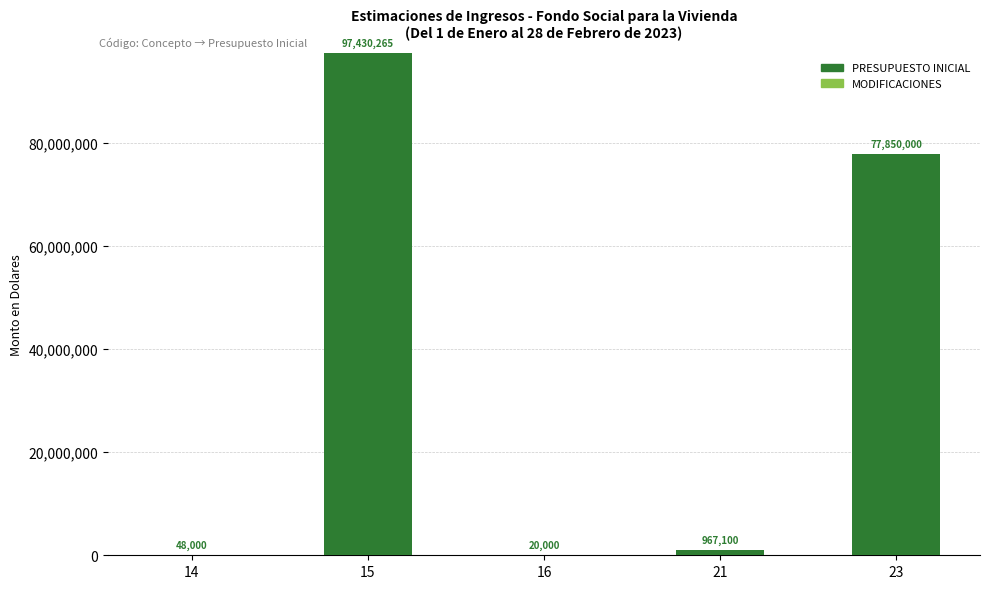

Where is the data nearest to the value 48725132?

23